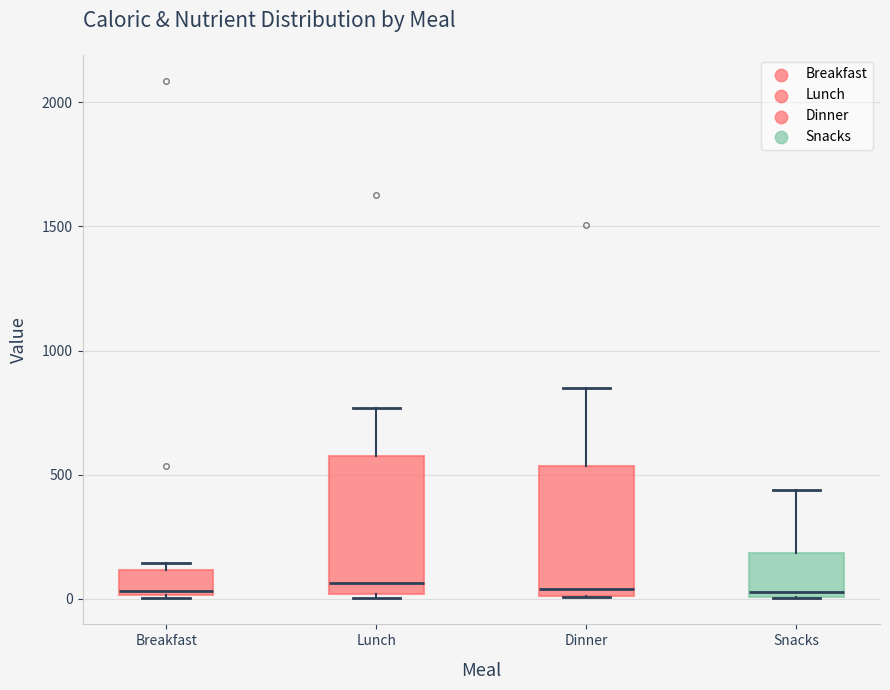

Where does the upper whisker of the box for Dinner end on the y-axis? The values are not printed on the chart, so give them approximately, as read against the axis.

850